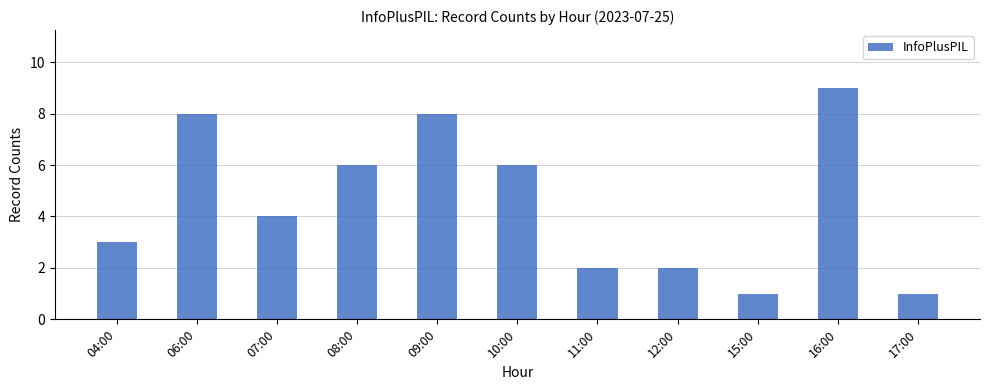

What is the label of the 6th bar from the right?

10:00